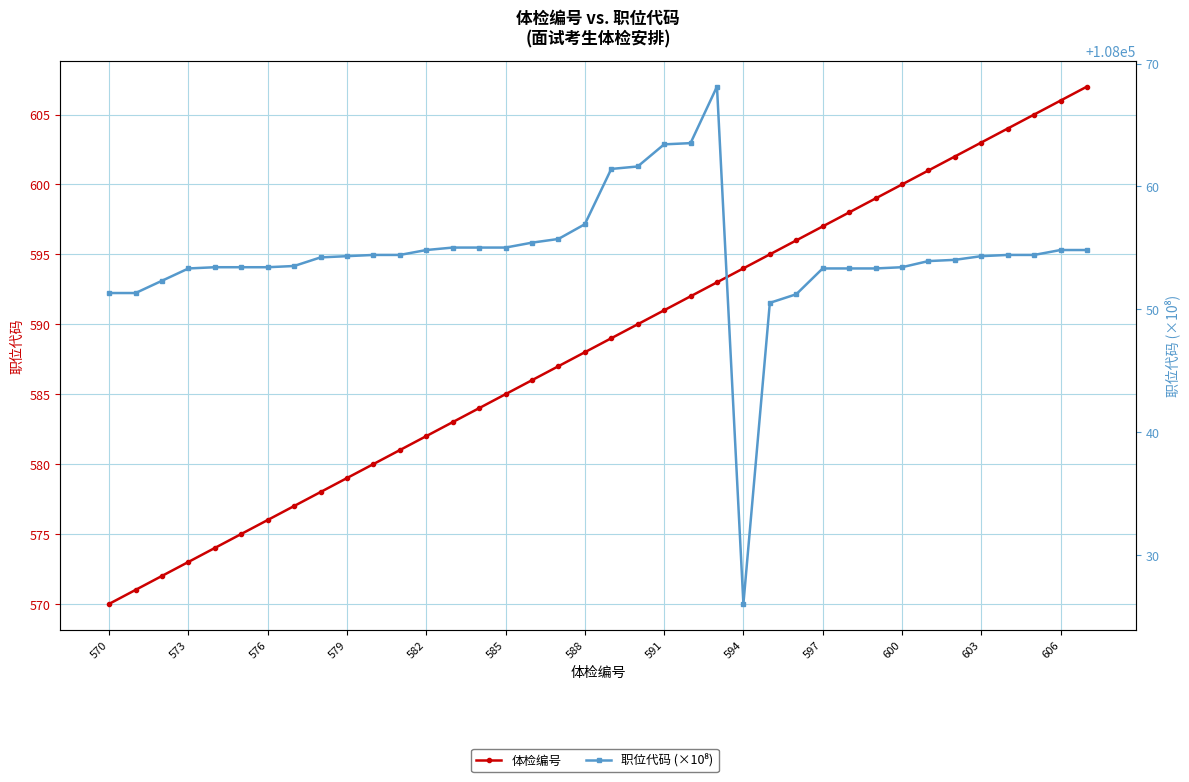

What is the total value across all series at 603?

108657.3